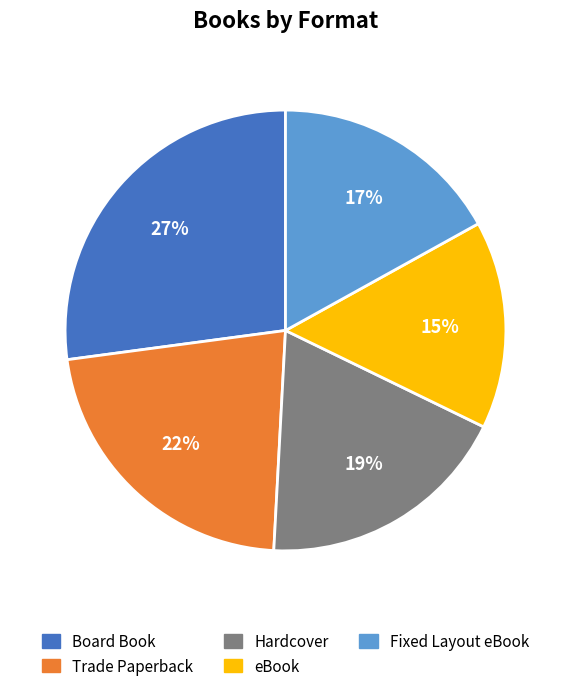

Which slice is the largest?

Board Book